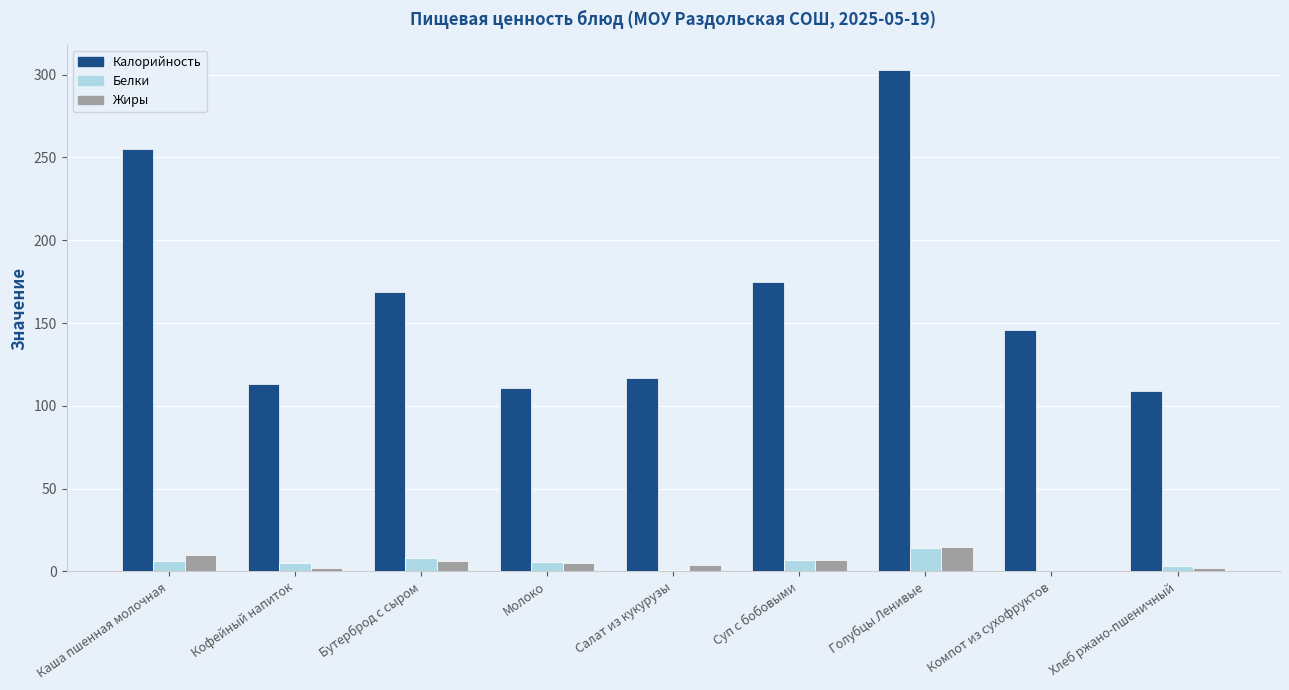

What is the sum of all Калорийность values?

1497.5